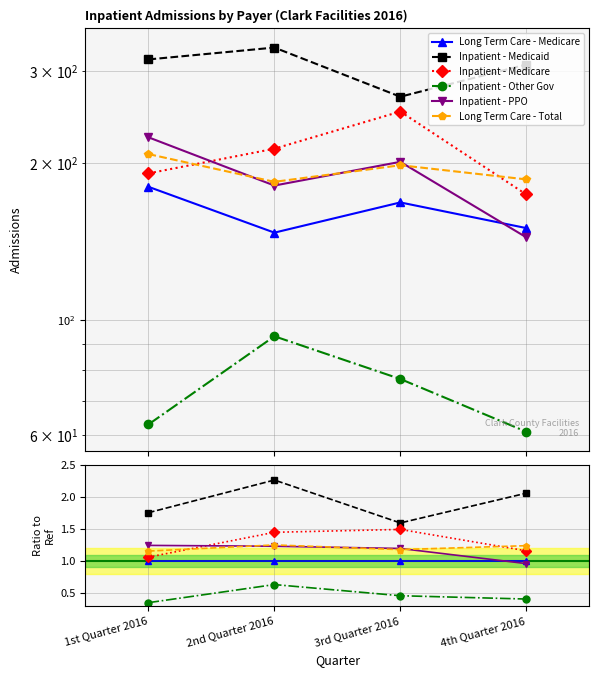

Reading right to left, extract all data points from this chart.

Long Term Care - Medicare: 1.0	1.0	1.0	1.0
Inpatient - Medicaid: 2.1	1.6	2.3	1.8
Inpatient - Medicare: 1.2	1.5	1.4	1.1
Inpatient - Other Gov: 0.4	0.5	0.6	0.3
Inpatient - PPO: 1.0	1.2	1.2	1.2
Long Term Care - Total: 1.2	1.2	1.3	1.2